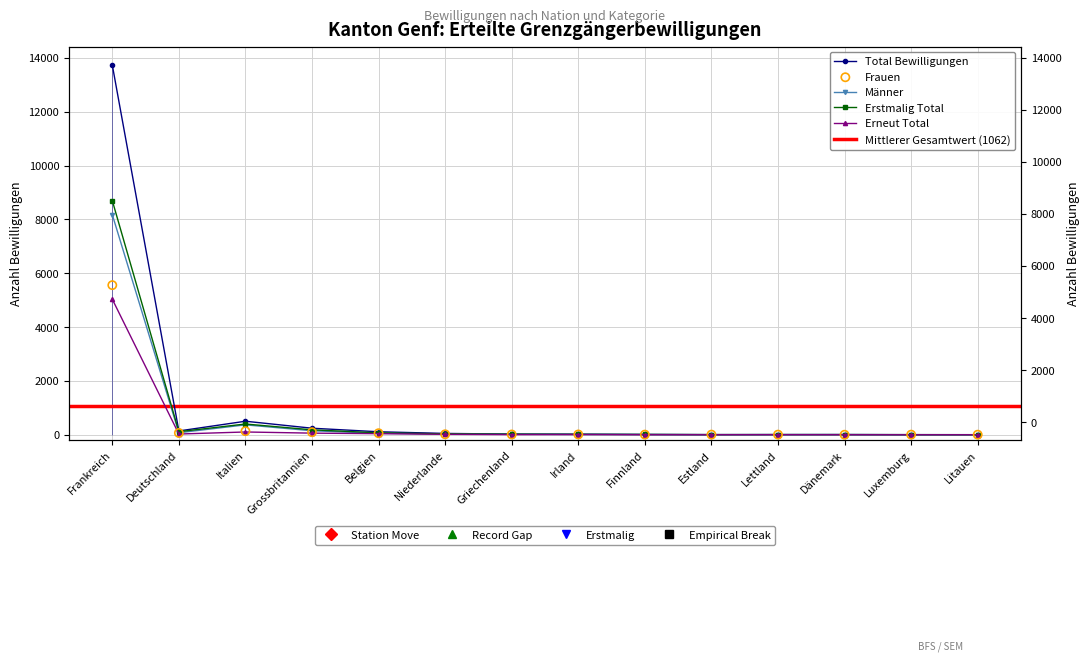

What is the total value across all series at Grossbritannien?

729